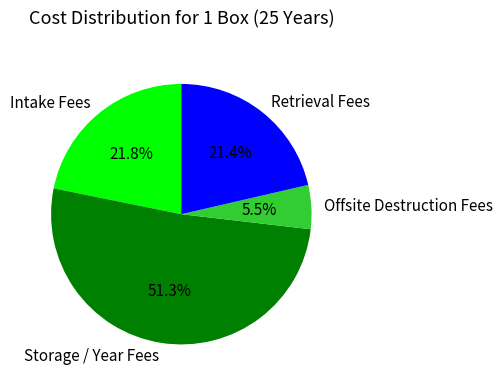

To the nearest percent, what is the difference between the Retrieval Fees and Offsite Destruction Fees slice percentages?

16%